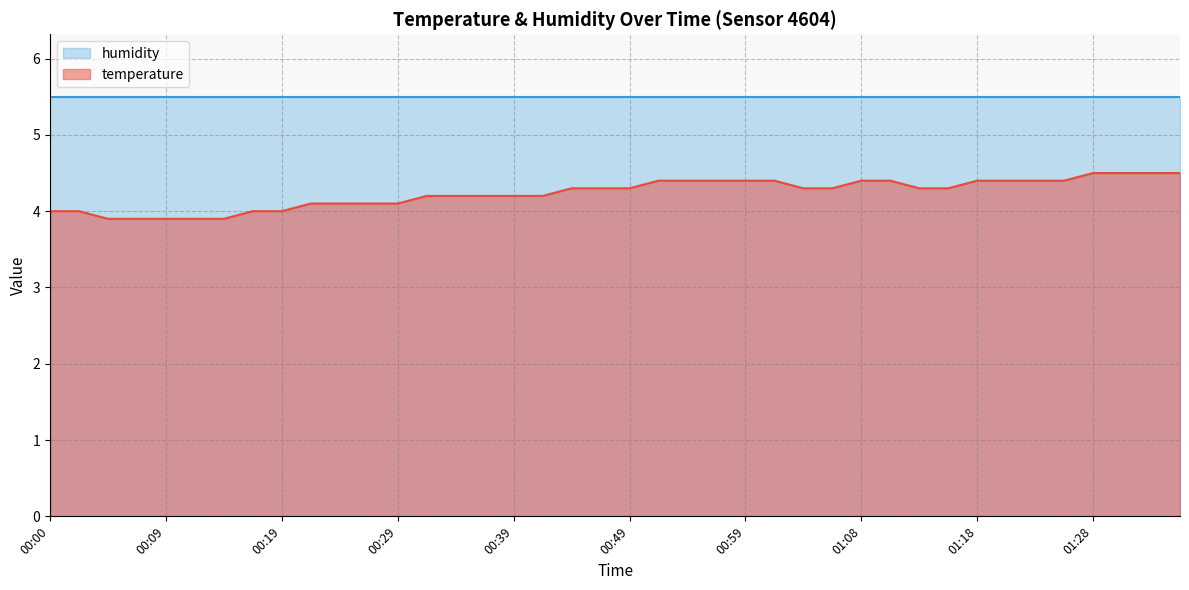

Rank the categories by value from lowest to highest.

00:05, 00:07, 00:09, 00:12, 00:14, 00:00, 00:02, 00:17, 00:19, 00:22, 00:24, 00:27, 00:29, 00:32, 00:34, 00:36, 00:39, 00:41, 00:44, 00:46, 00:49, 01:04, 01:06, 01:13, 01:16, 00:51, 00:54, 00:56, 00:59, 01:01, 01:08, 01:11, 01:18, 01:21, 01:23, 01:26, 01:28, 01:31, 01:33, 01:36